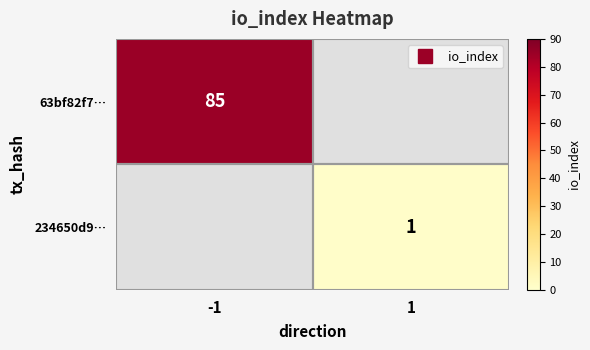

Rank the series by their maximum value, from highest to lowest.

63bf82f7…, 234650d9…